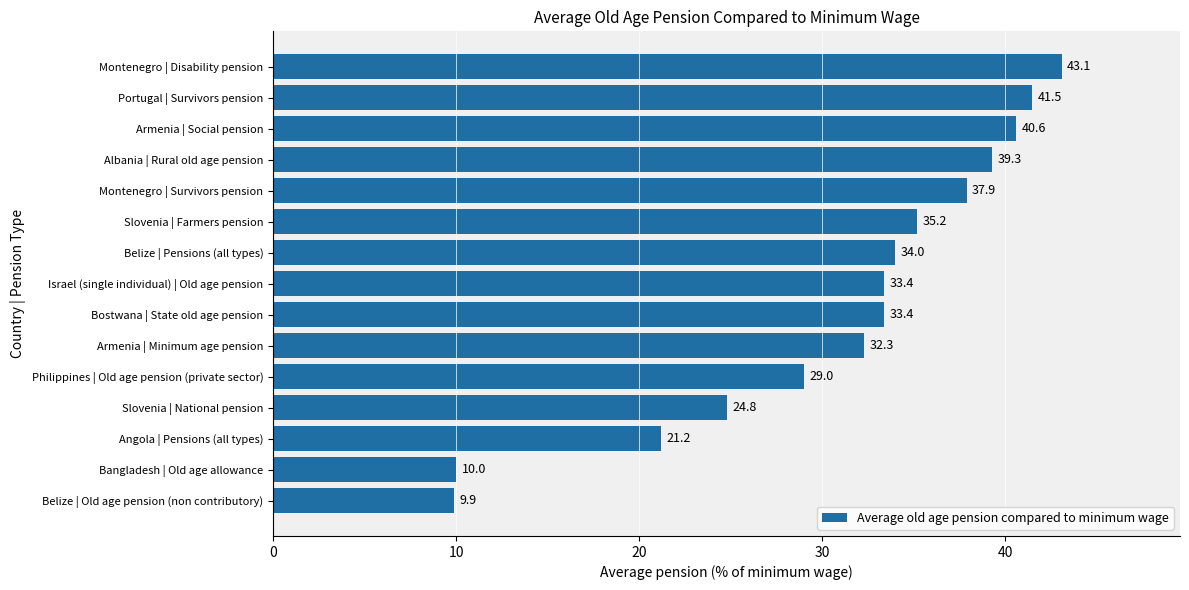

What is the average value?

31.0